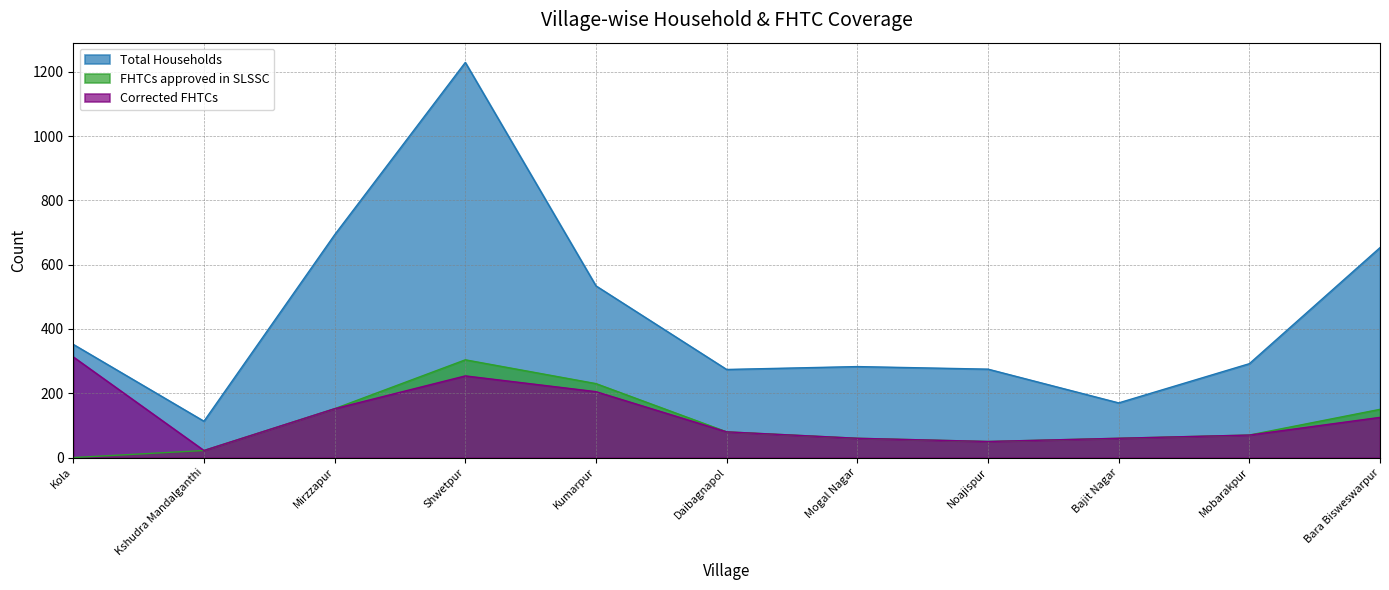

Where is Total Households nearest to the value 671?

Bara Bisweswarpur